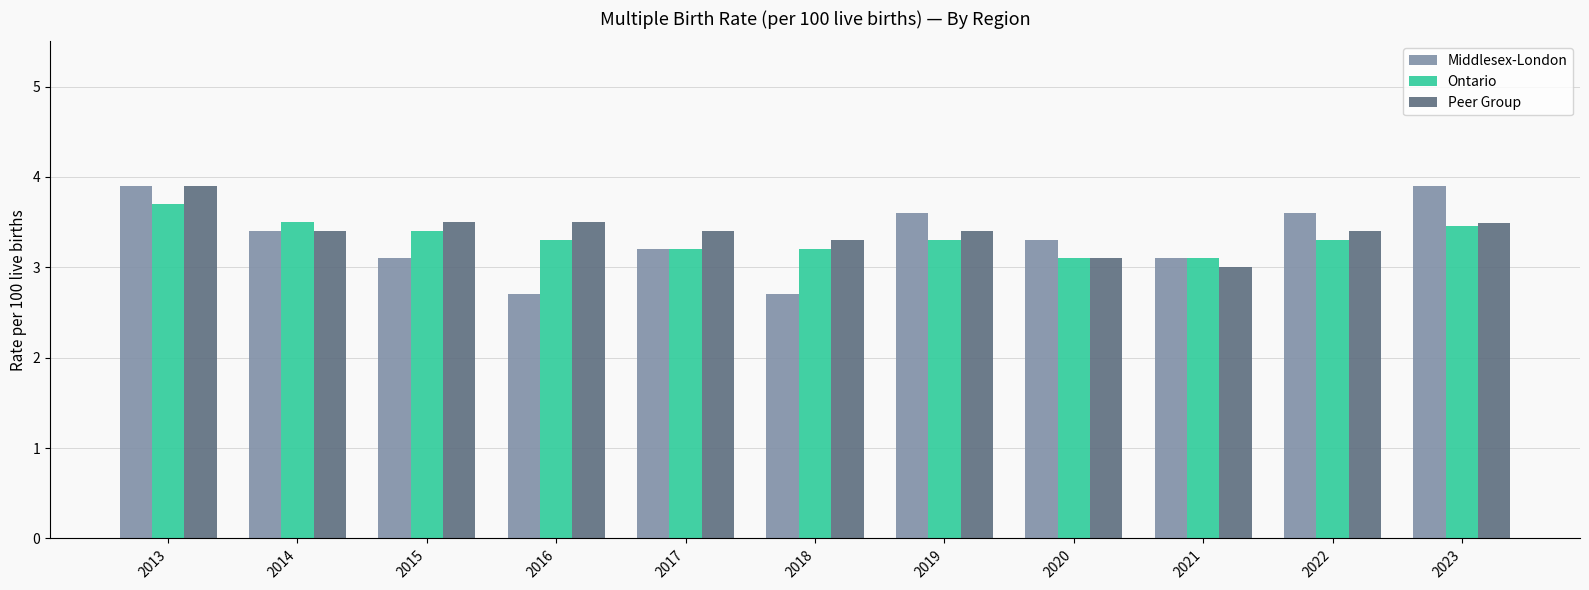

Reading left to right, list all the values displayed in this chart.

Middlesex-London: 3.9	3.4	3.1	2.7	3.2	2.7	3.6	3.3	3.1	3.6	3.9
Ontario: 3.7	3.5	3.4	3.3	3.2	3.2	3.3	3.1	3.1	3.3	3.5
Peer Group: 3.9	3.4	3.5	3.5	3.4	3.3	3.4	3.1	3.0	3.4	3.5